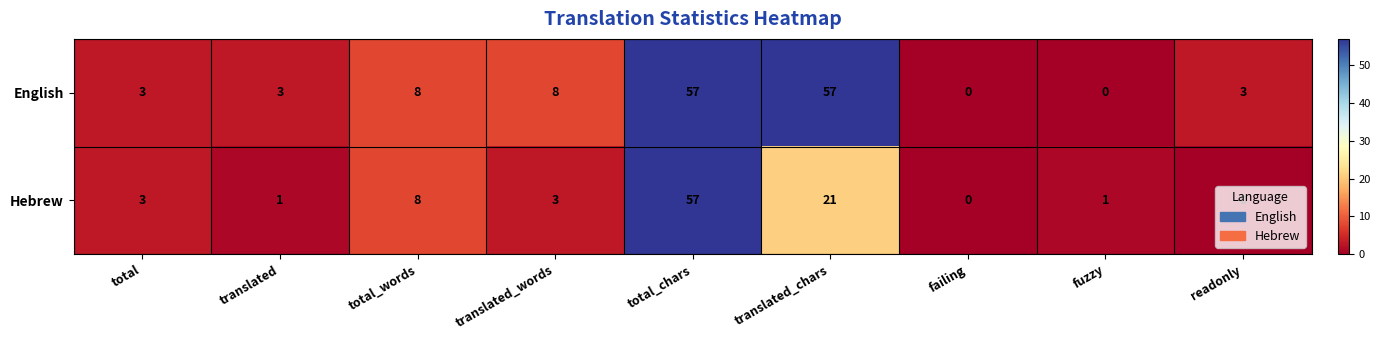

List the series in order of their overall mean, highest first.

English, Hebrew